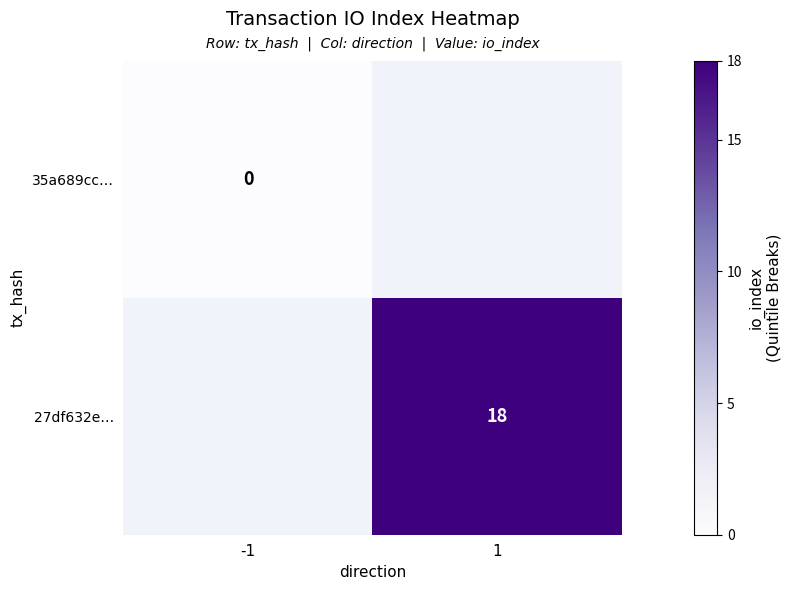

The value of 27df632e… at 1 is 18. True or false?

True